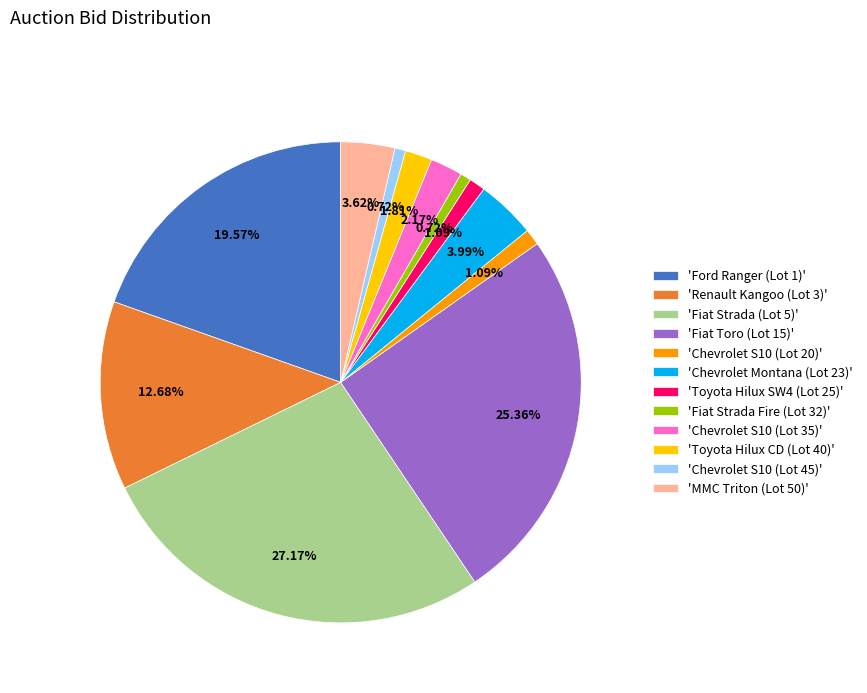

Does 'Toyota Hilux SW4 (Lot 25)' account for over 50% of the chart?

No